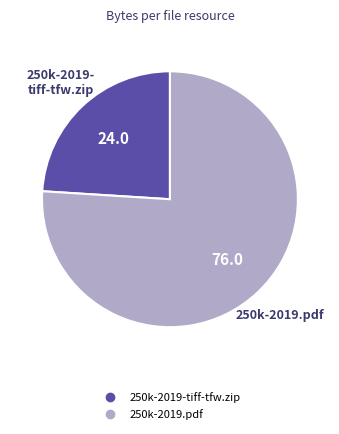

Combined, do 250k-2019.pdf and 250k-2019-tiff-tfw.zip account for over 50%?

Yes